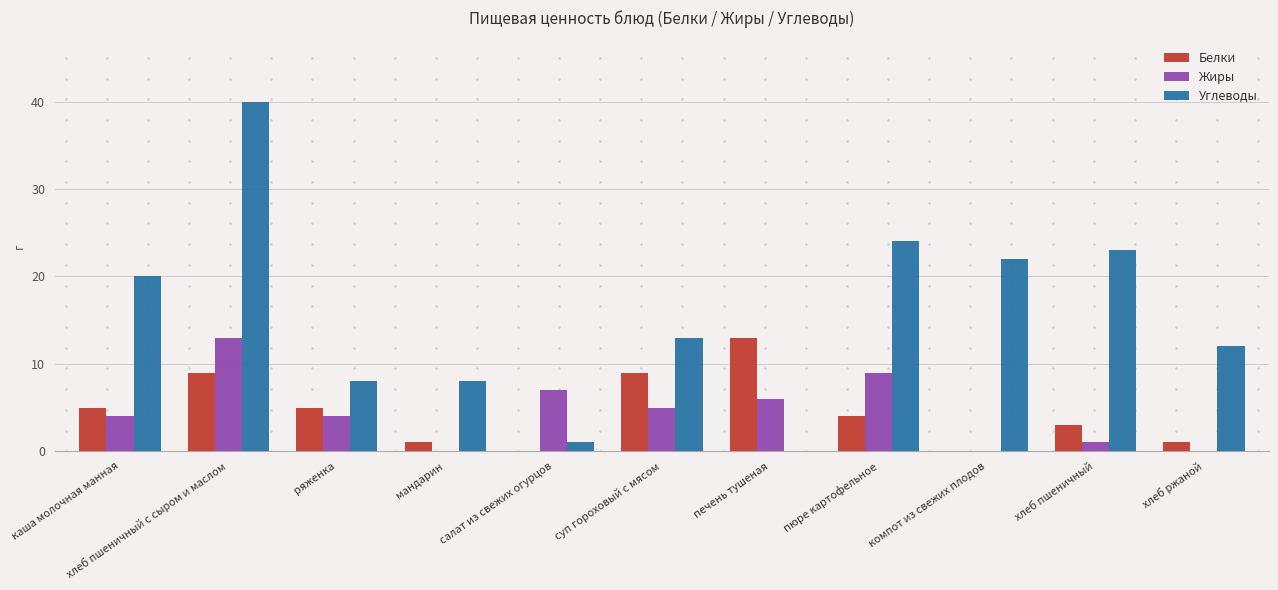

What is the sum of the Белки values at печень тушеная and пюре картофельное?

17